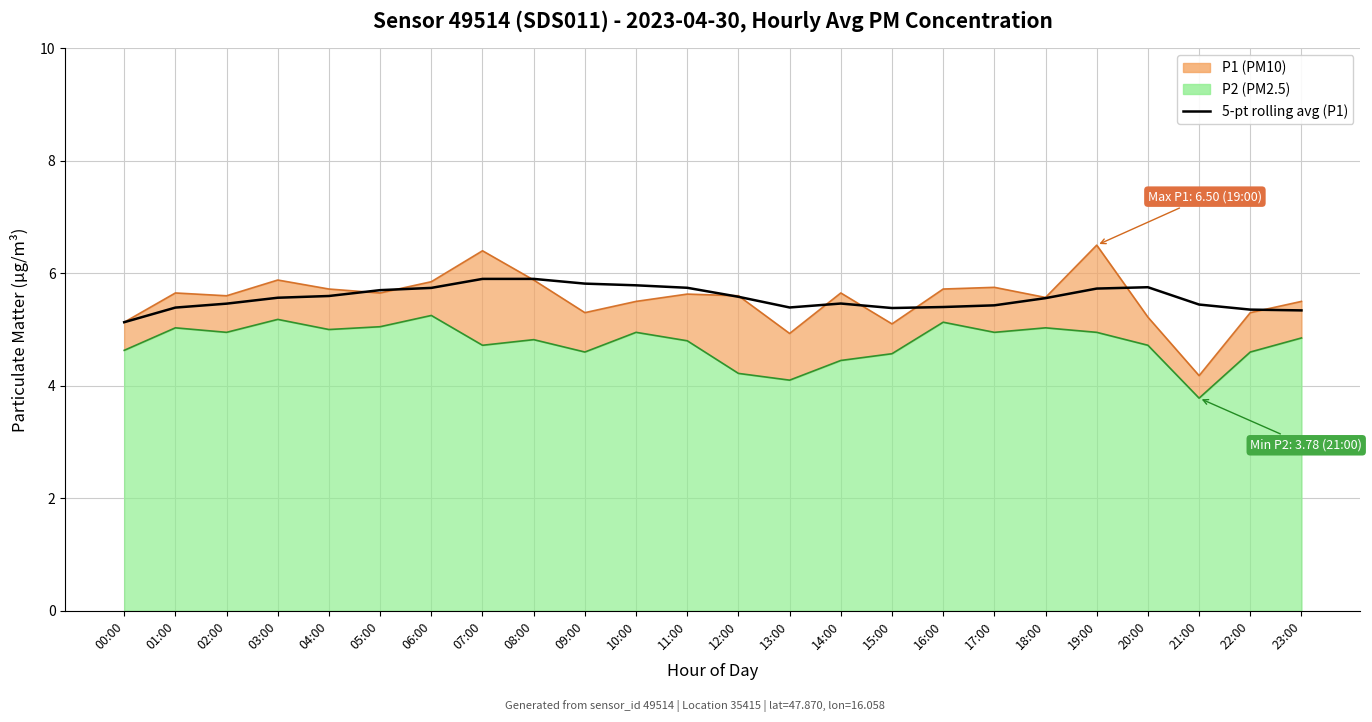

True or false: the data has more than 1 interior local peaks.

True